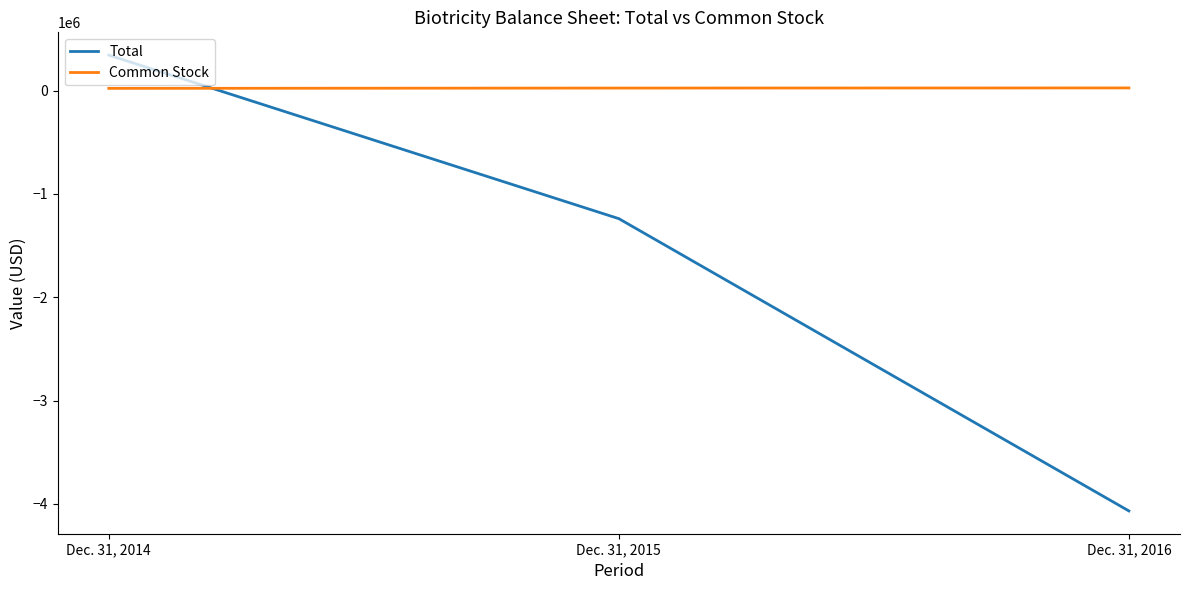

Rank the series by their maximum value, from highest to lowest.

Total, Common Stock